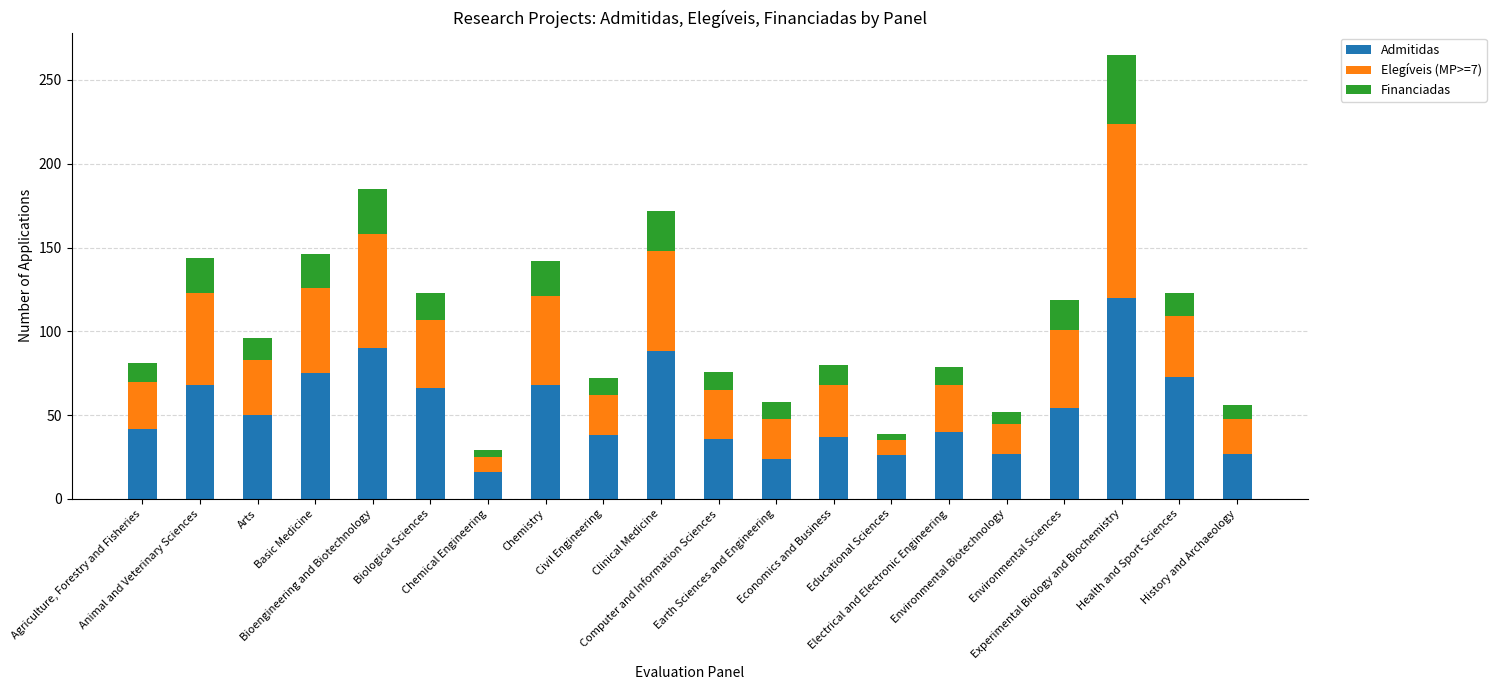

What is the highest value of the Admitidas series?

120